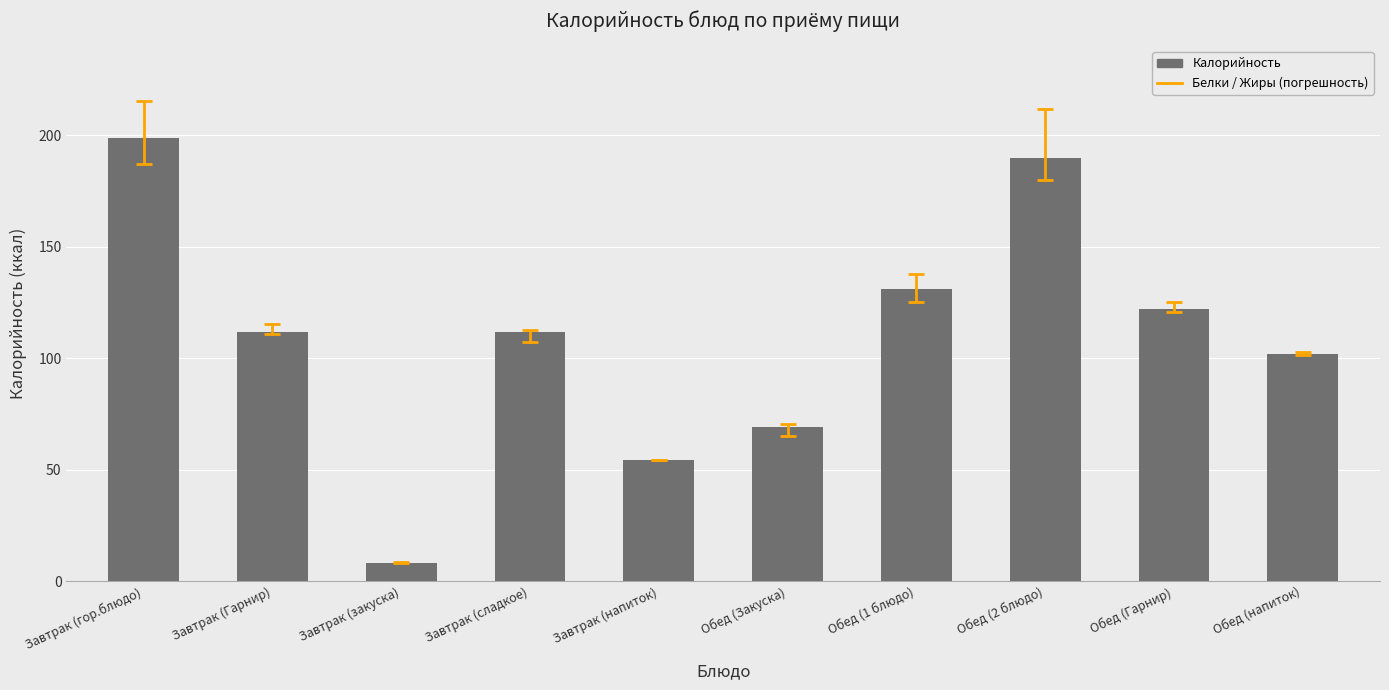

Which category has the lowest value across all series?

Завтрак (закуска)